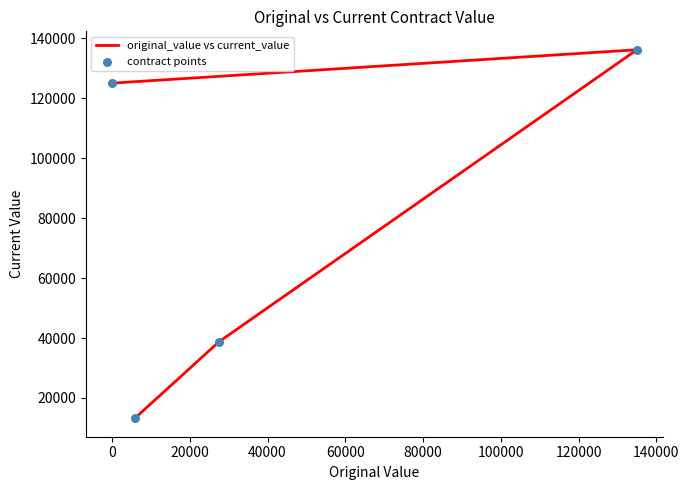

Which series reaches the maximum Y coordinate?

original_value vs current_value